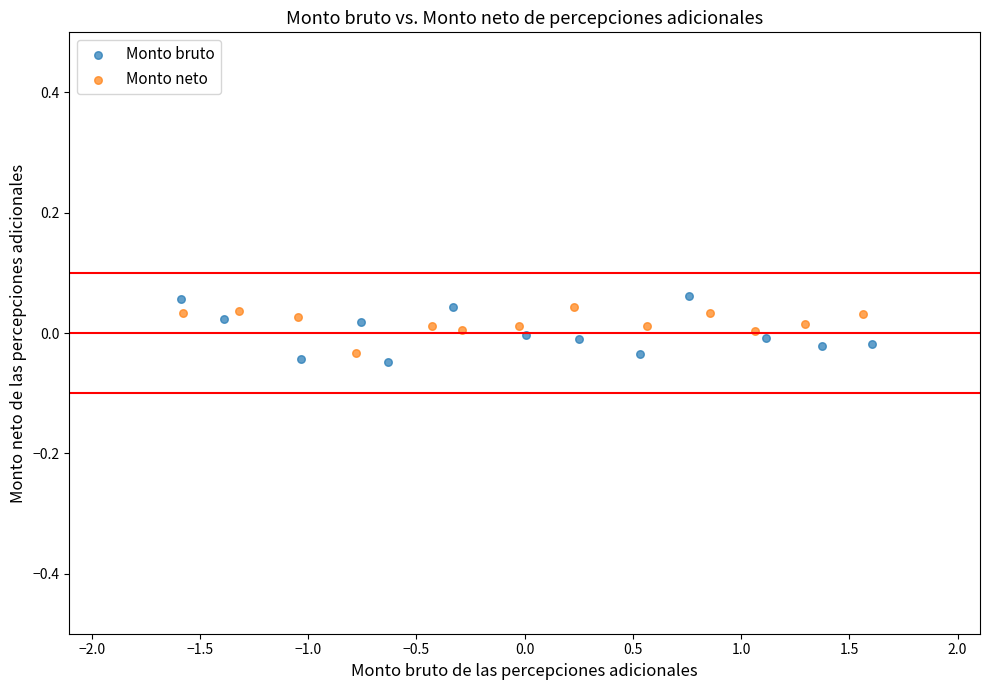

What are all the series names shown in the legend?

Monto bruto, Monto neto